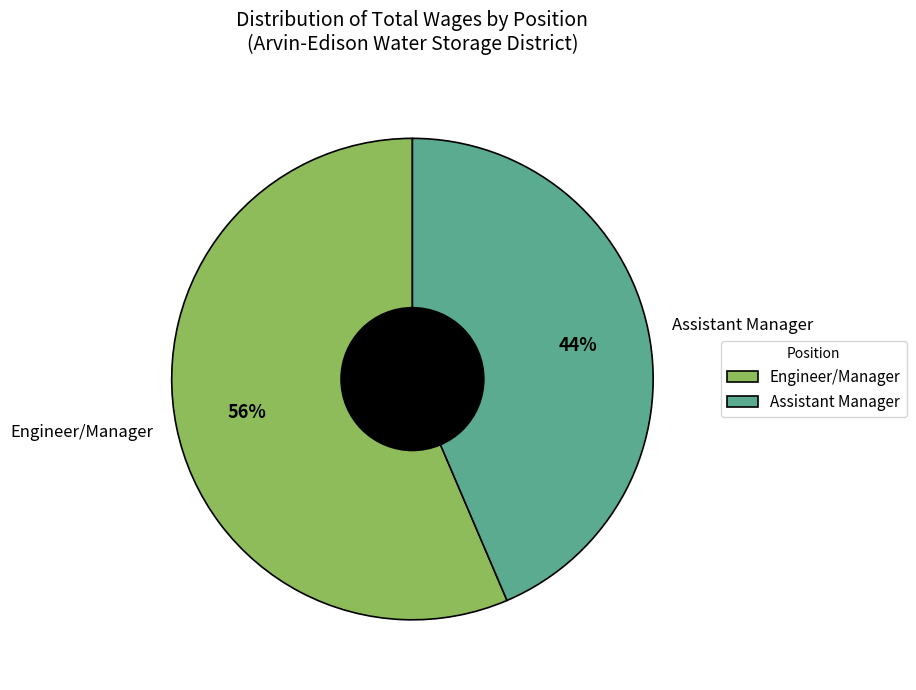

True or false: Assistant Manager accounts for 44% of the total.

True